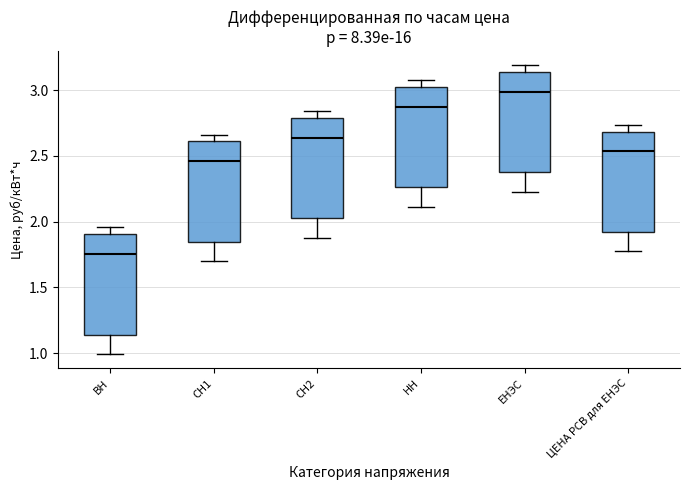

Reading left to right, read every box against the y-axis: the position of its median line, the range the box covers, and the ends of its whiskers. The values are not printed on the chart, so give them approximately, as read against the axis.

ВН: median 1.75, box 1.15 to 1.90, whiskers 1.00 to 1.95
СН1: median 2.45, box 1.85 to 2.60, whiskers 1.70 to 2.65
СН2: median 2.65, box 2.00 to 2.80, whiskers 1.90 to 2.85
НН: median 2.85, box 2.25 to 3.00, whiskers 2.10 to 3.05
ЕНЭС: median 3.00, box 2.35 to 3.15, whiskers 2.25 to 3.20
ЦЕНА РСВ для ЕНЭС: median 2.55, box 1.90 to 2.70, whiskers 1.75 to 2.75